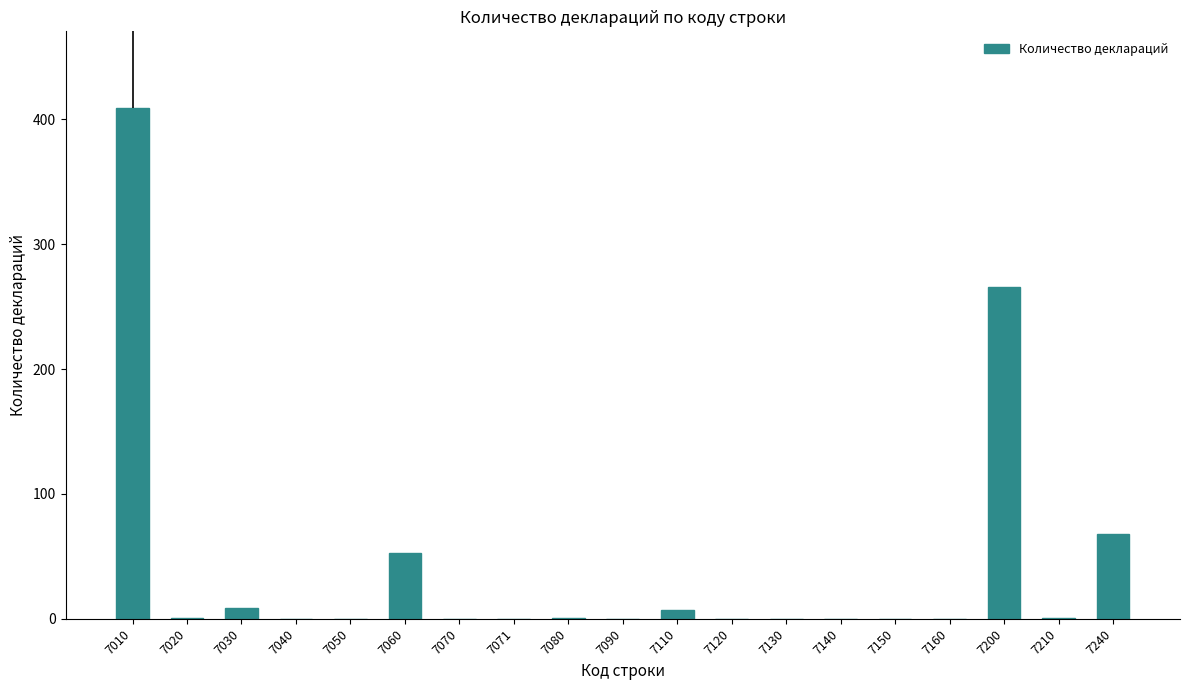

Does the chart contain stacked bars?

No